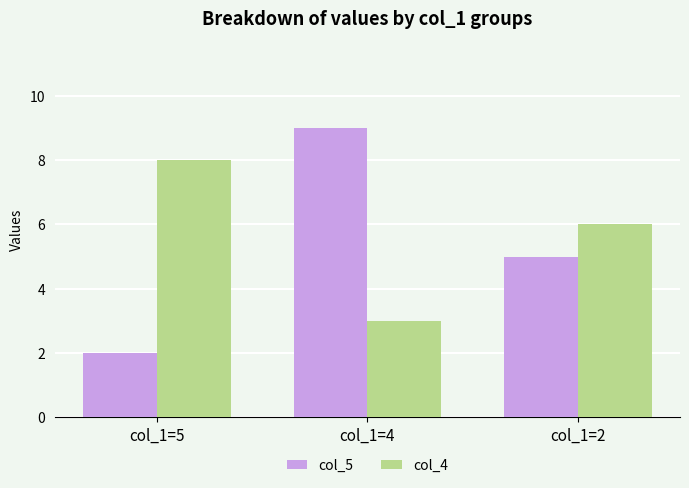

Does the chart contain any negative values?

No